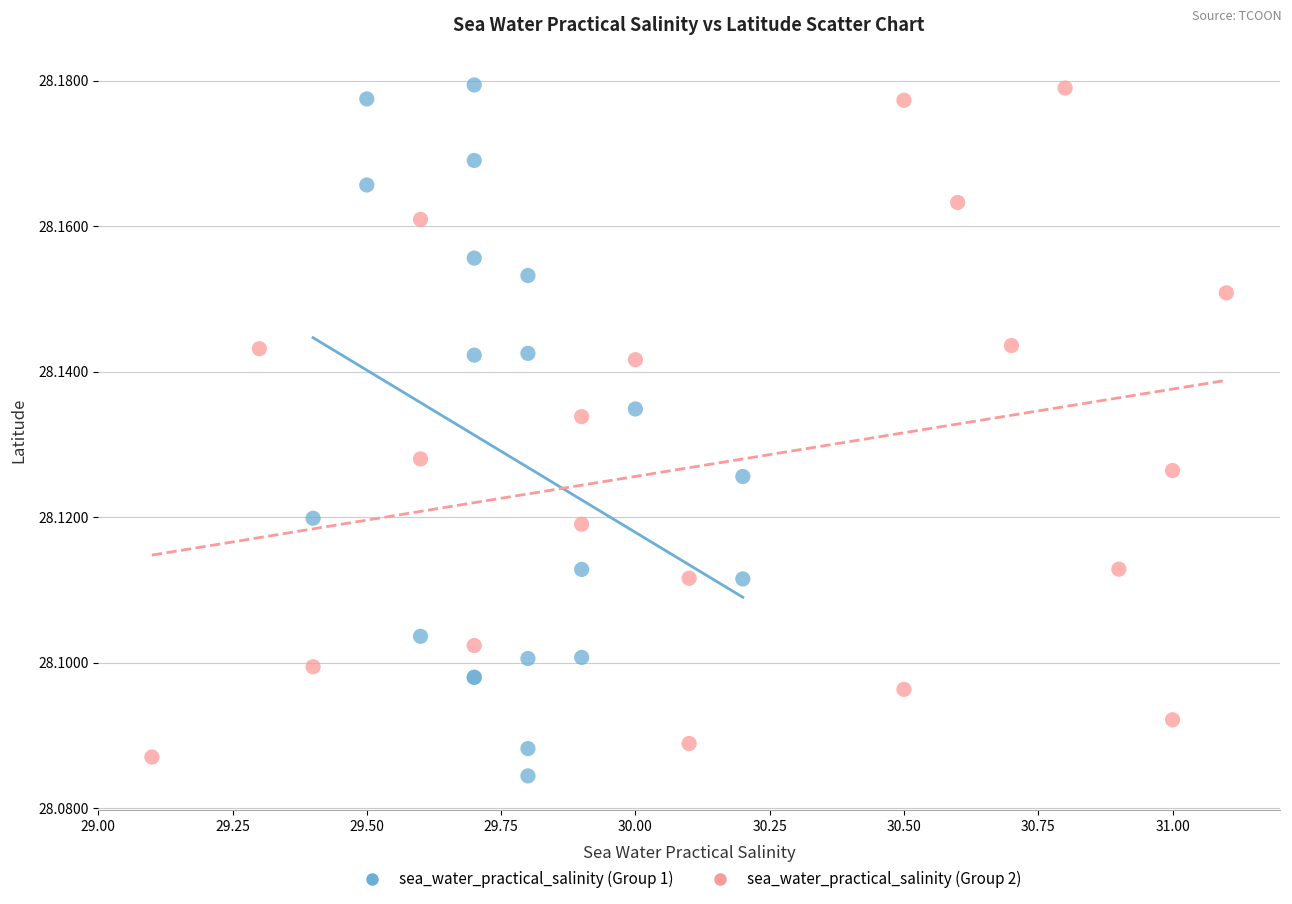

What are all the series names shown in the legend?

sea_water_practical_salinity (Group 1), sea_water_practical_salinity (Group 2)